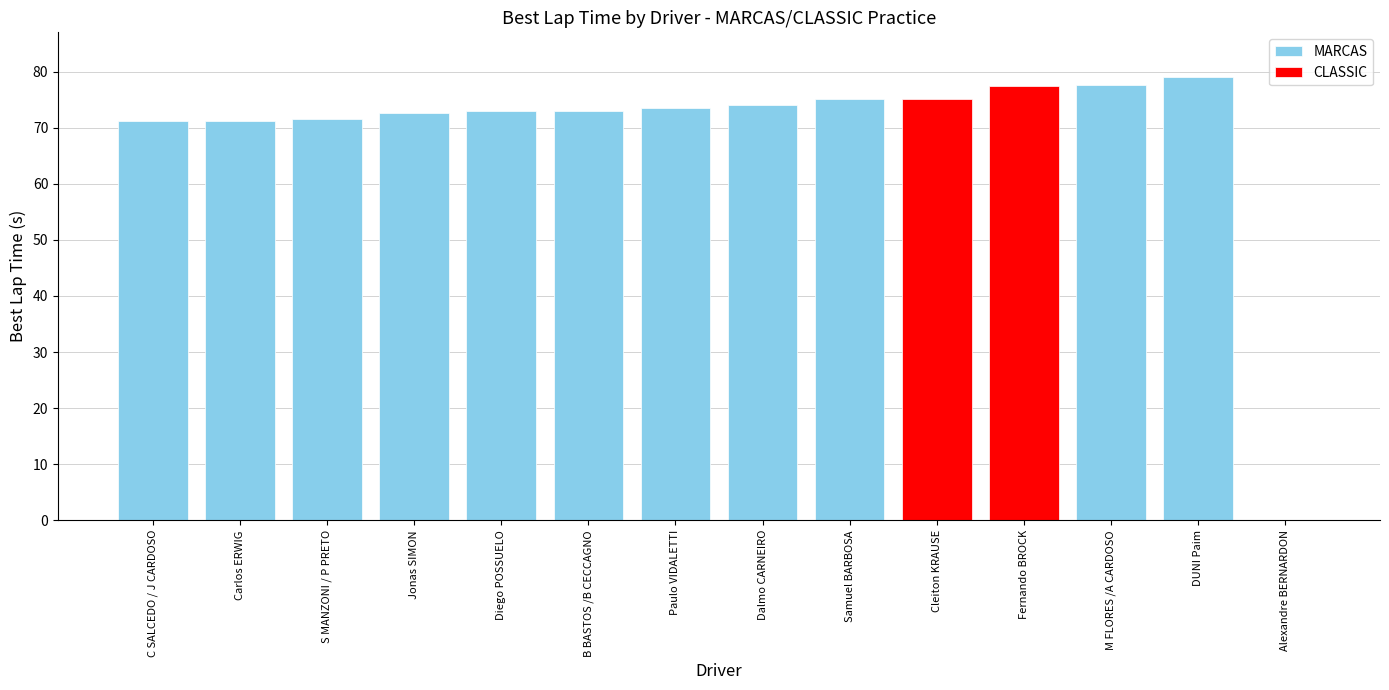

What position from the right is DUNI Paim?

2